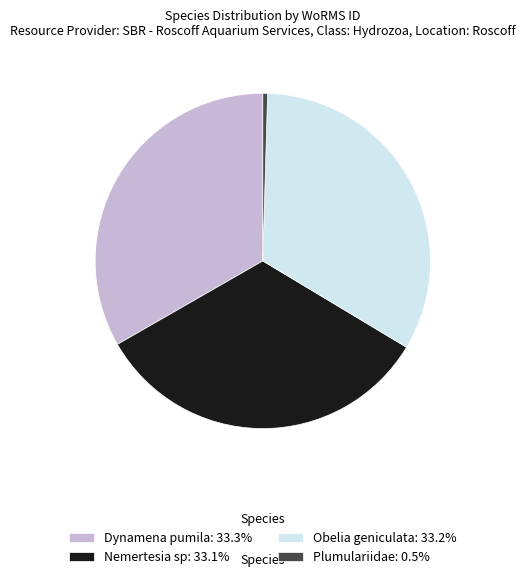

Does Dynamena pumila: 33.3% represent more than half of the total?

No